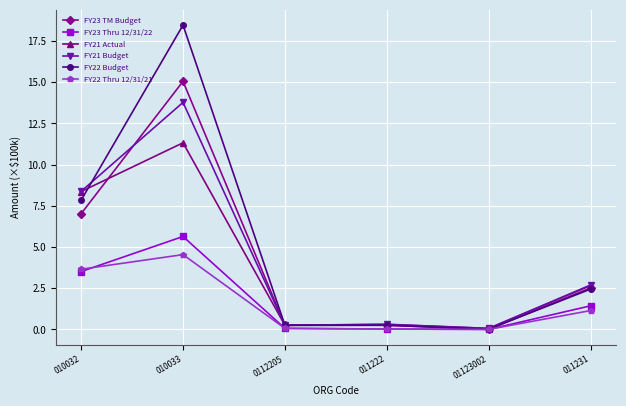

What is the label of the 3rd point from the right?

011222